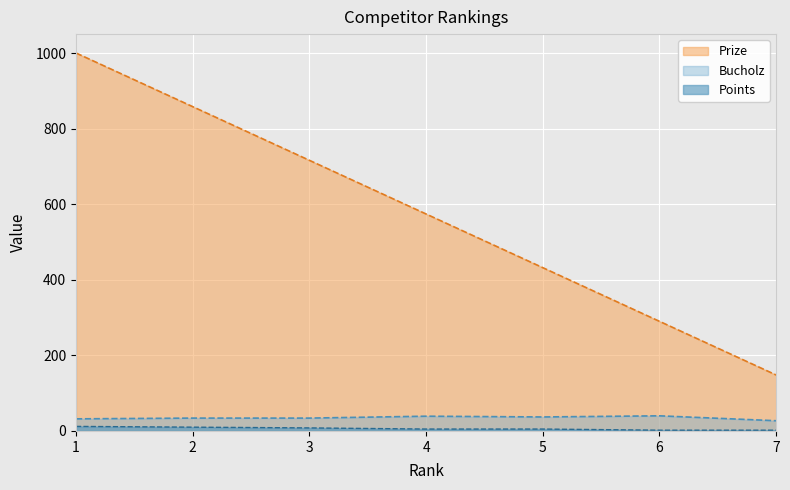

Reading left to right, list all the values displayed in this chart.

Prize: 1=1000	2=858	3=716	4=574	5=432	6=290	7=148
Bucholz: 1=32	2=34	3=34	4=39	5=37	6=40	7=27
Points: 1=12	2=10	3=8	4=5	5=5	6=2	7=2